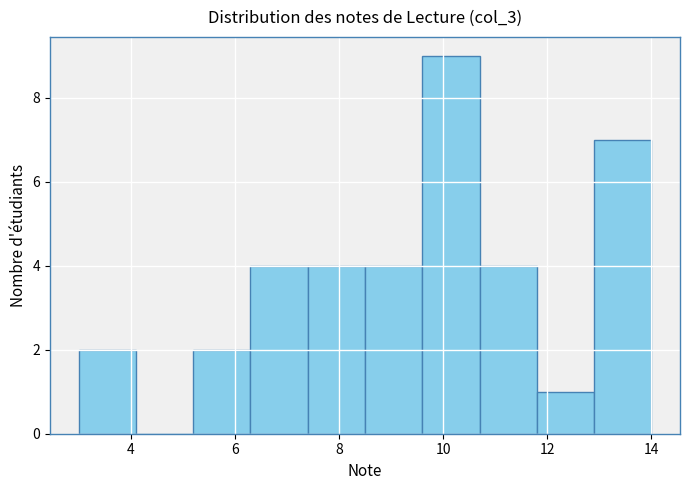

How tall is the bar that spans 5.2 to 6.3 on the x-axis? Neither the bar edges nor the heights are printed on the chart, so give them approximately, as read against the axes.

2